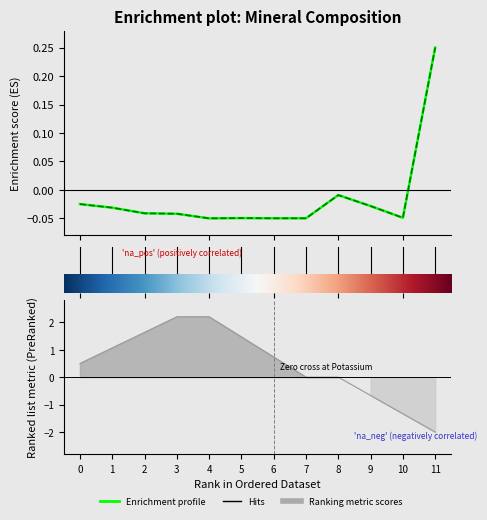

In Enrichment profile (On DM), how many points are lower than both neighbors (excluding endpoints)?

3